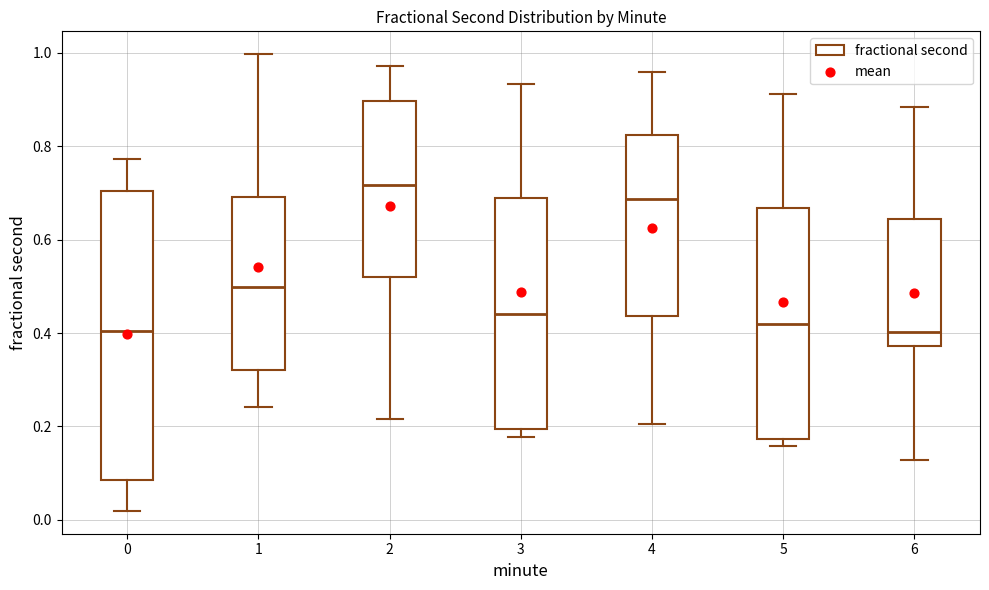

Which box is the tallest, from its lower edge to its upper edge?

0